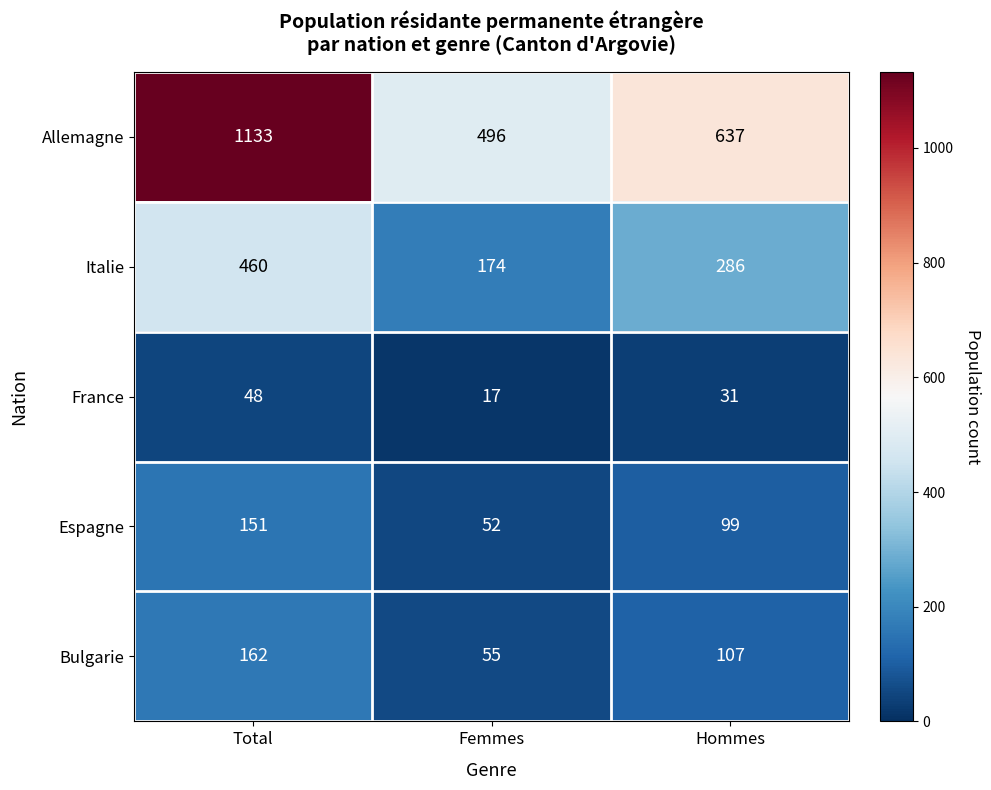

Where does the Allemagne series first go above 637?

Total